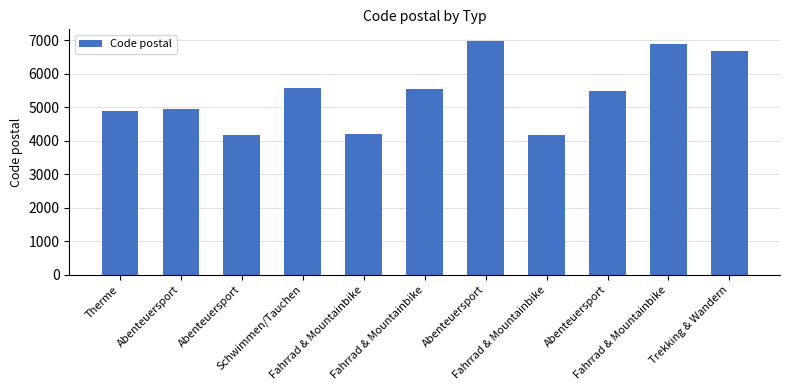

How many bars are there in total?

11